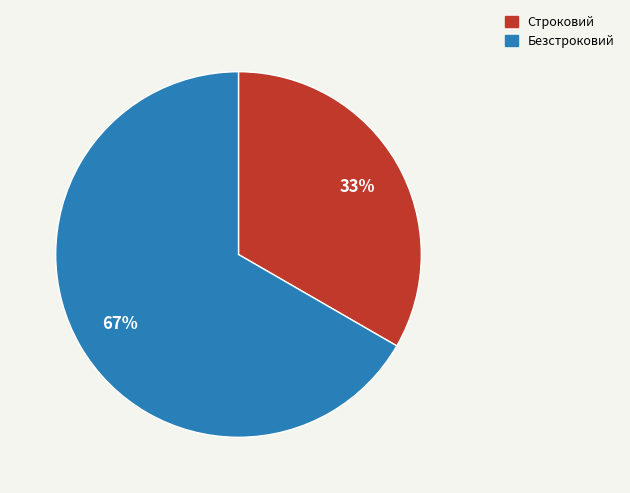

Is it true that Строковий is 33% of the pie?

True